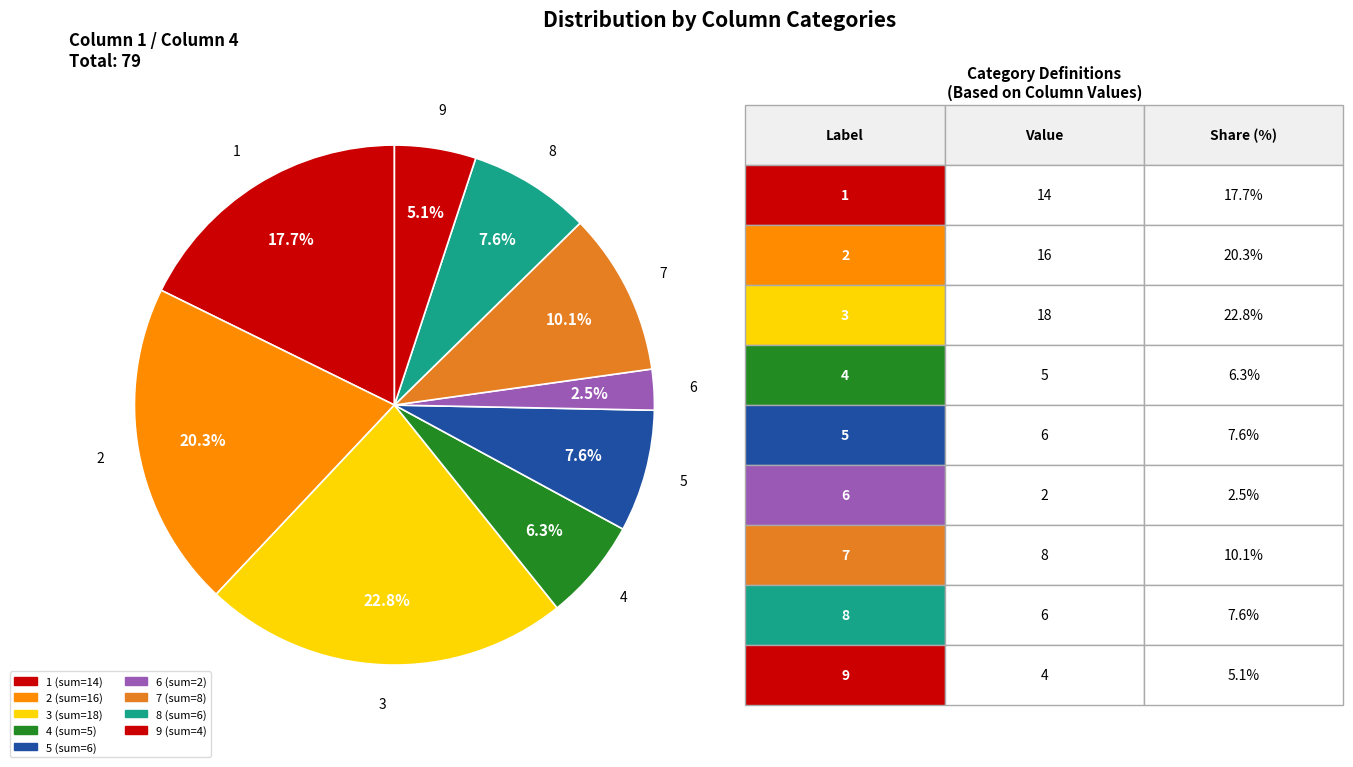

Does any single category account for the majority?

No